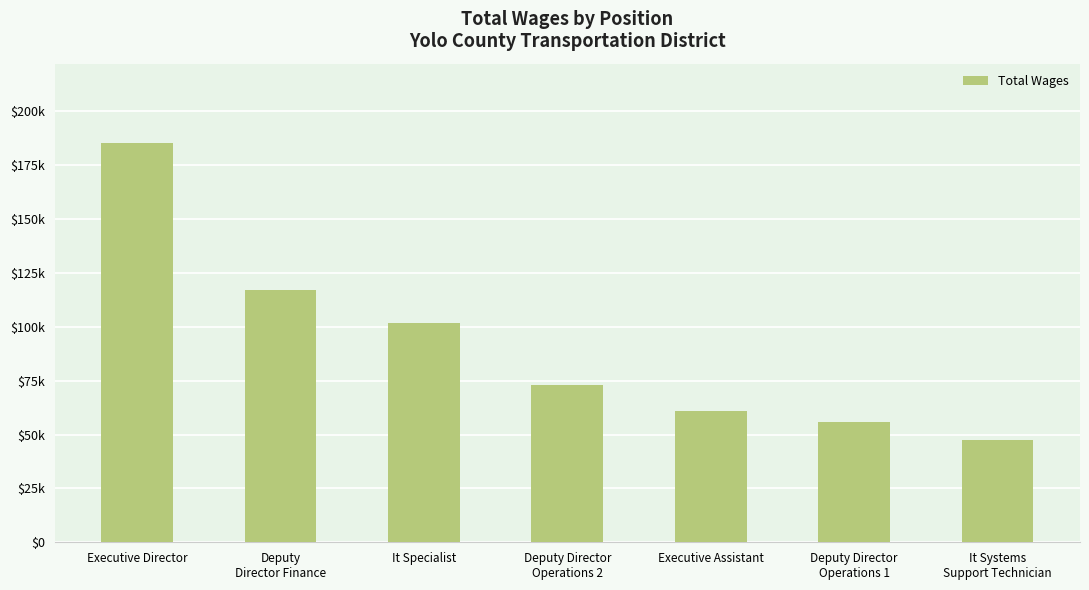

Which has a higher value, It Specialist or Executive Director?

Executive Director